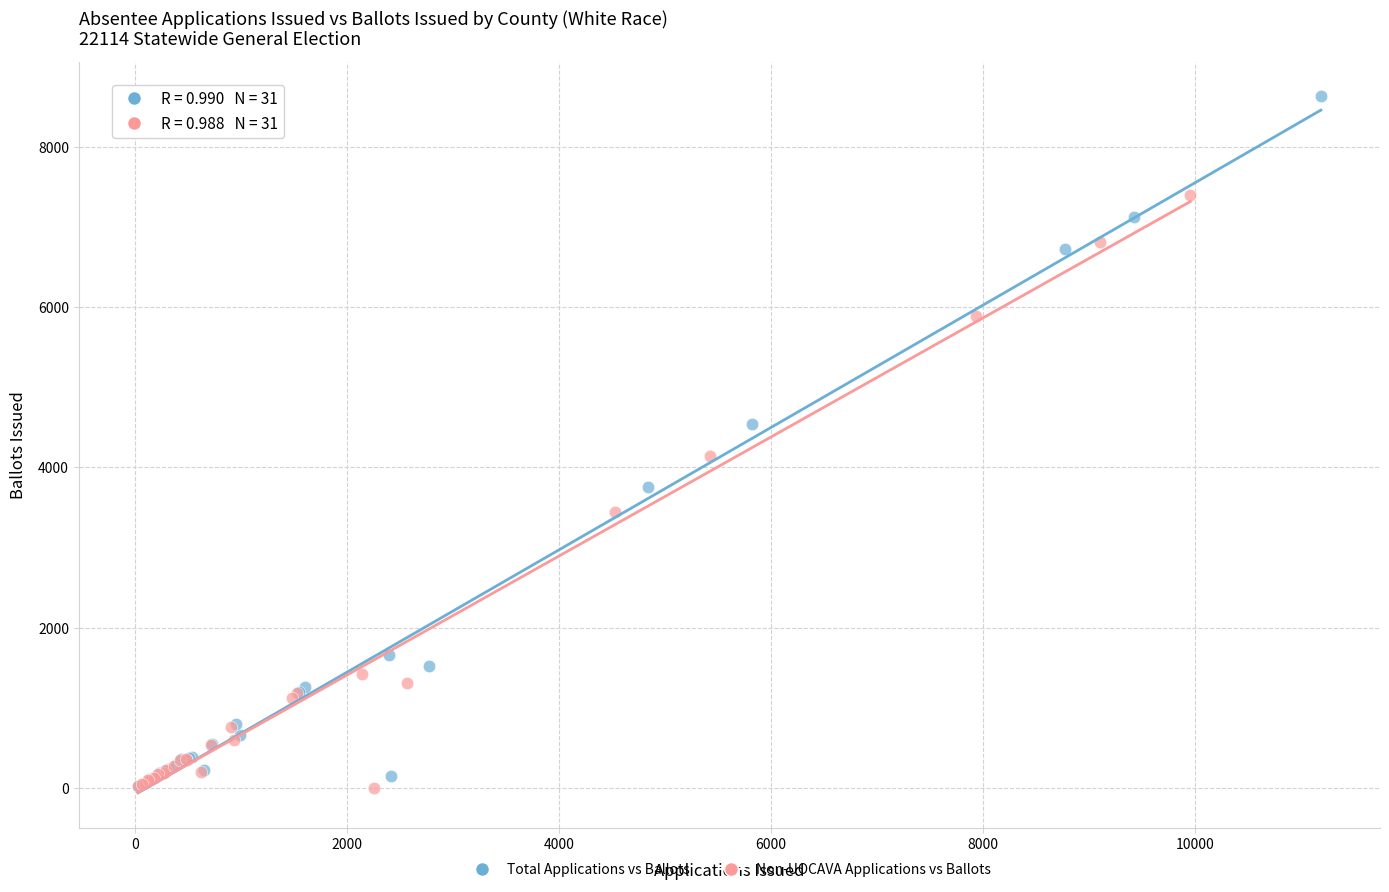

Which series has the largest Y range (max minus min)?

Total Applications vs Ballots